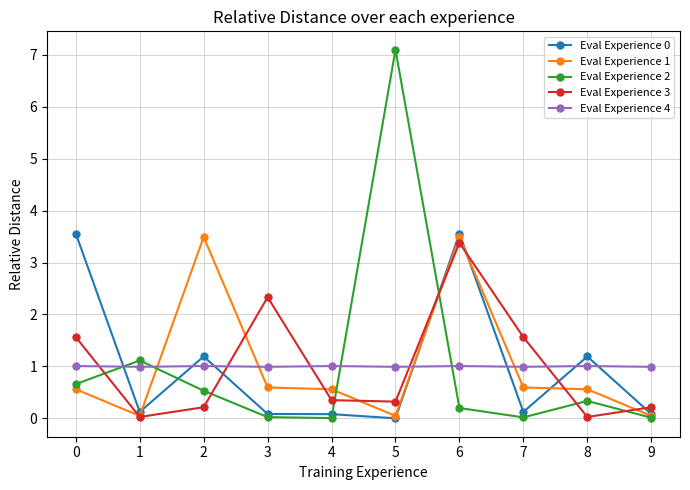

What is the difference between the highest and lowest values at 6?

3.4